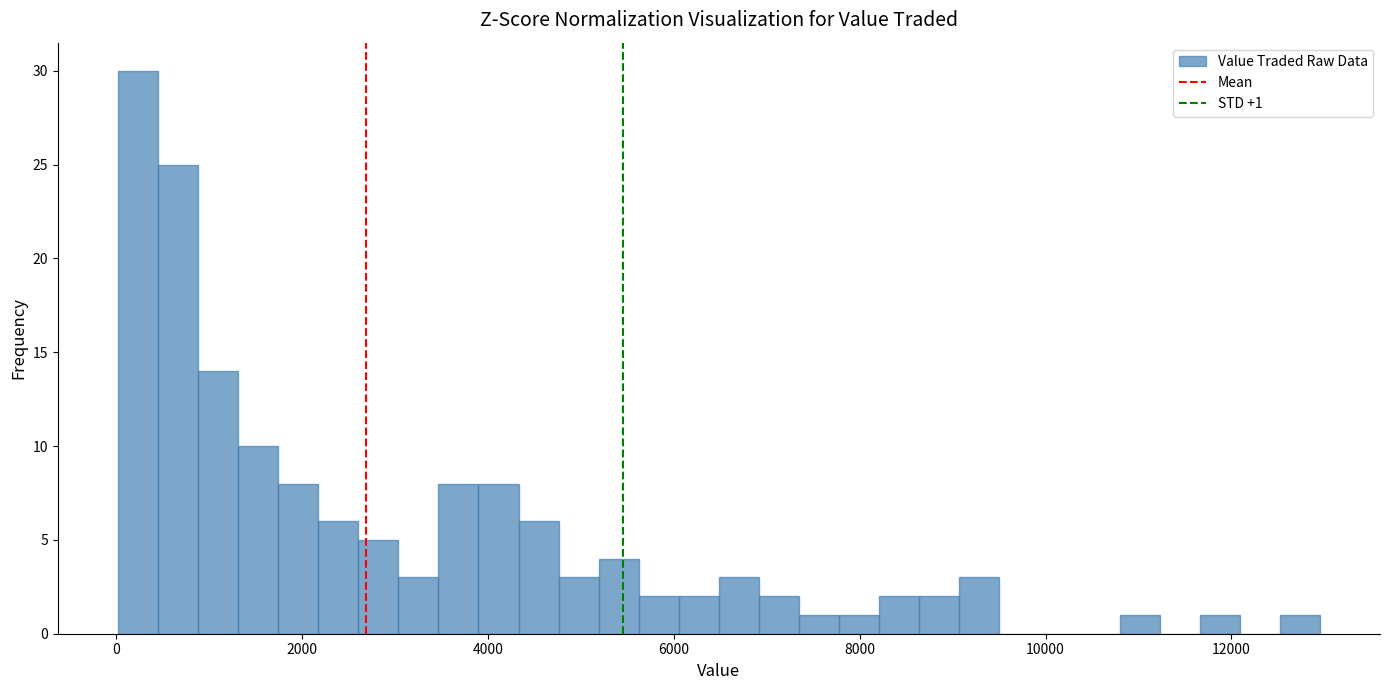

Read against the x-axis, roughly where is the centre of the tallest bar?

200